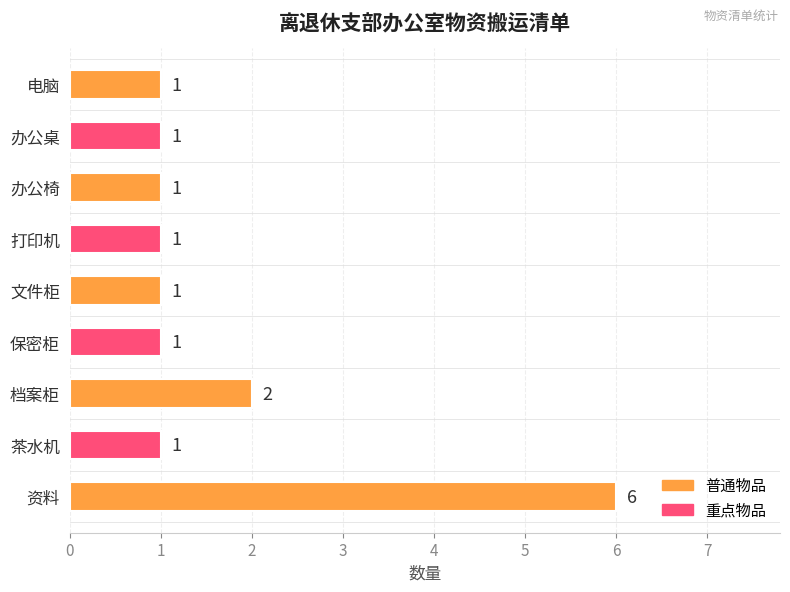

Reading bottom to top, transcribe all the data shown in this chart.

6	1	2	1	1	1	1	1	1